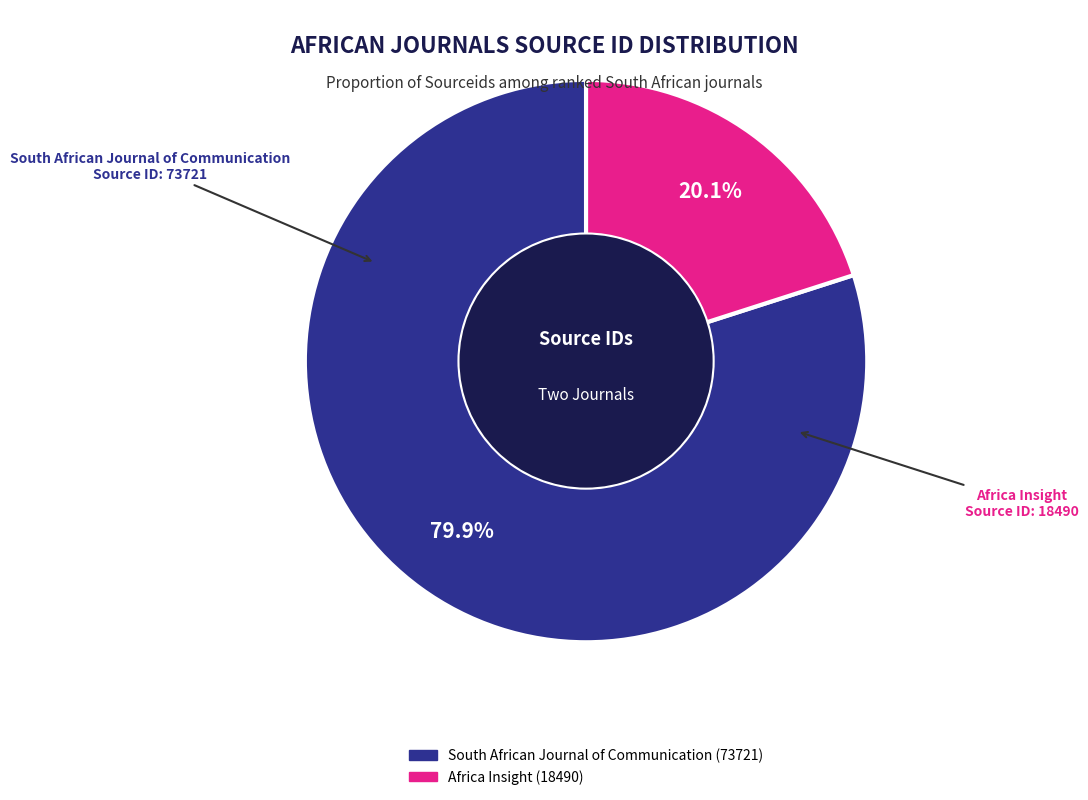

How much of the chart is everything except South African Journal of Communication?

20.1%